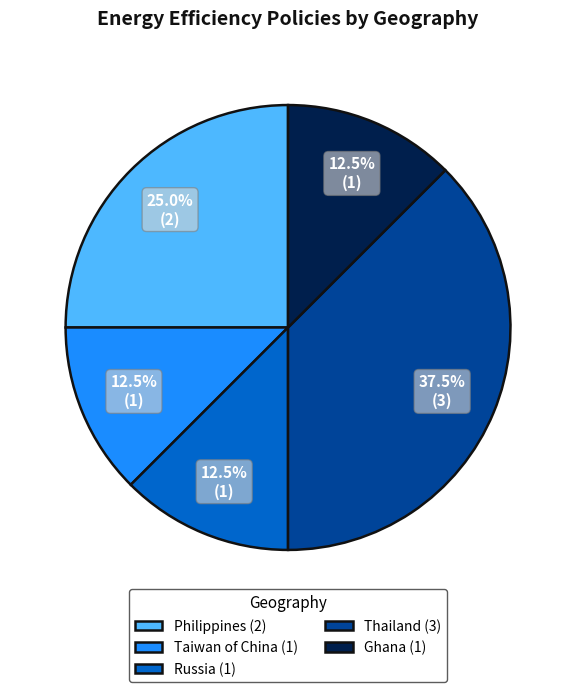

Between Thailand (3) and Russia (1), which is larger?

Thailand (3)